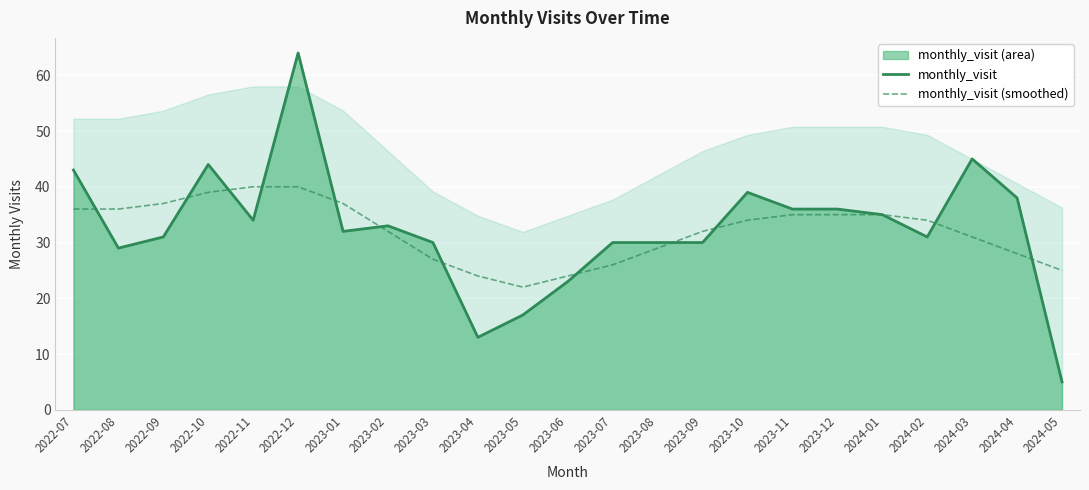

What is the value of the monthly_visit (smoothed) point at the 8th from the left?

32